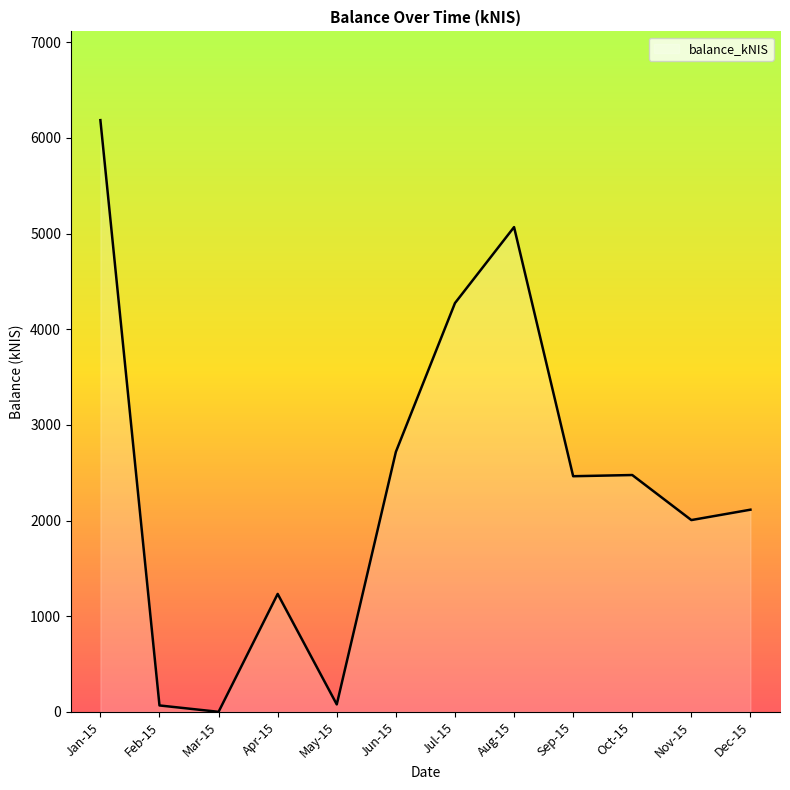

At which label is the value closest to 3093?

Jun-15